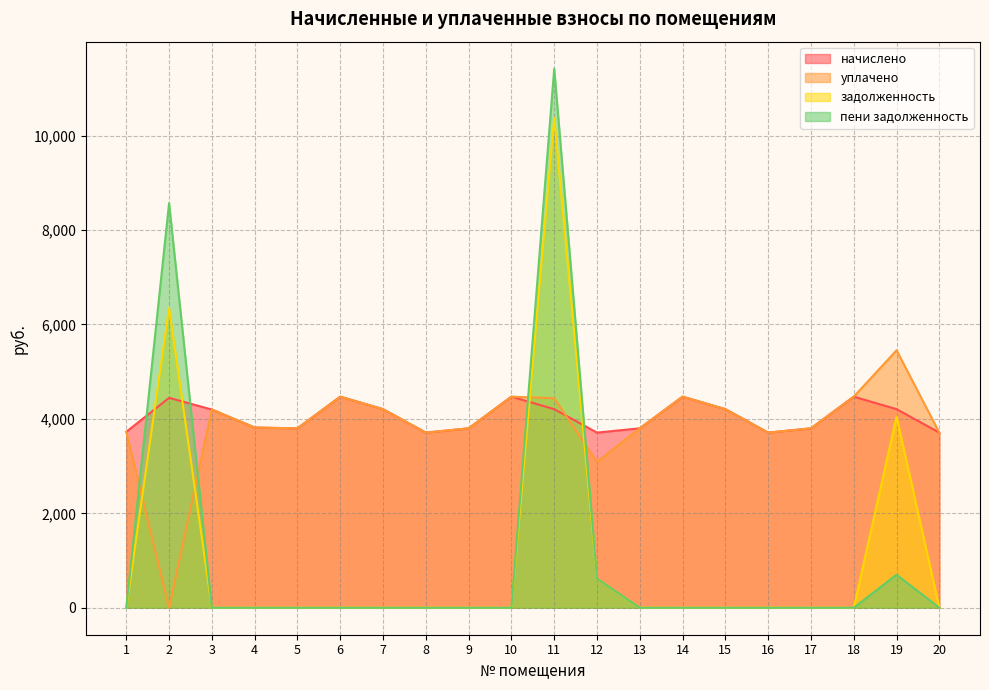

True or false: пени задолженность and задолженность cross at least once.

False